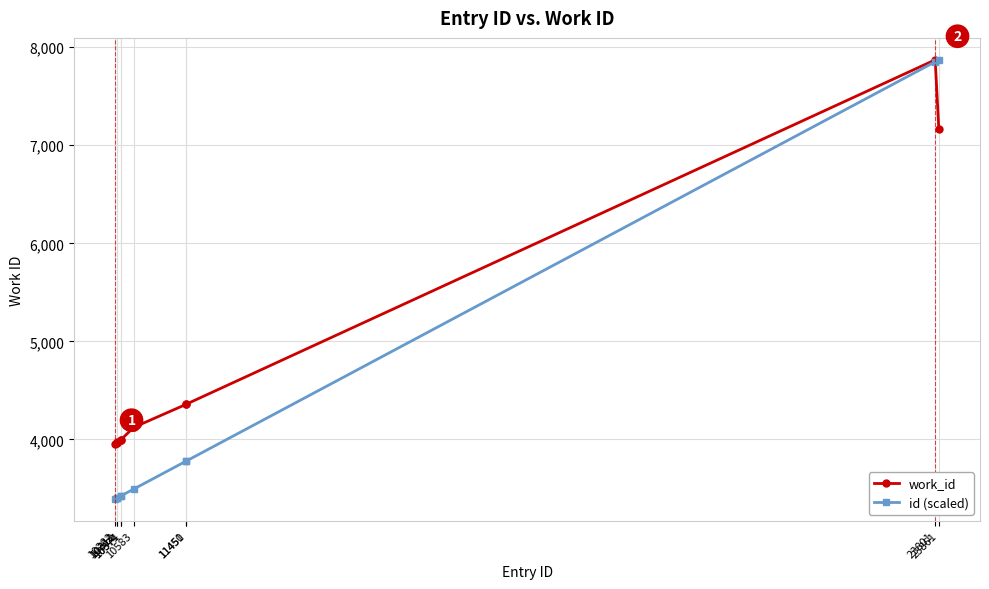

Which series has the largest range (max minus min)?

id (scaled)